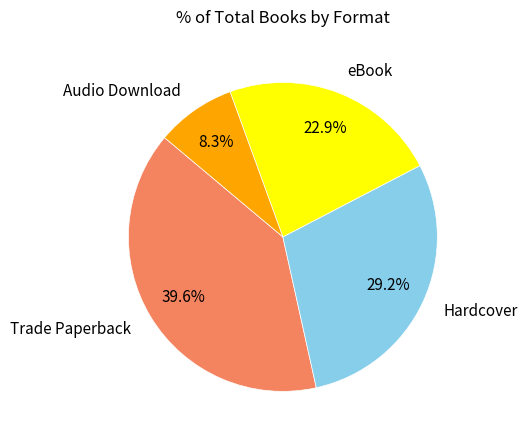

Rank the categories by value from highest to lowest.

Trade Paperback, Hardcover, eBook, Audio Download